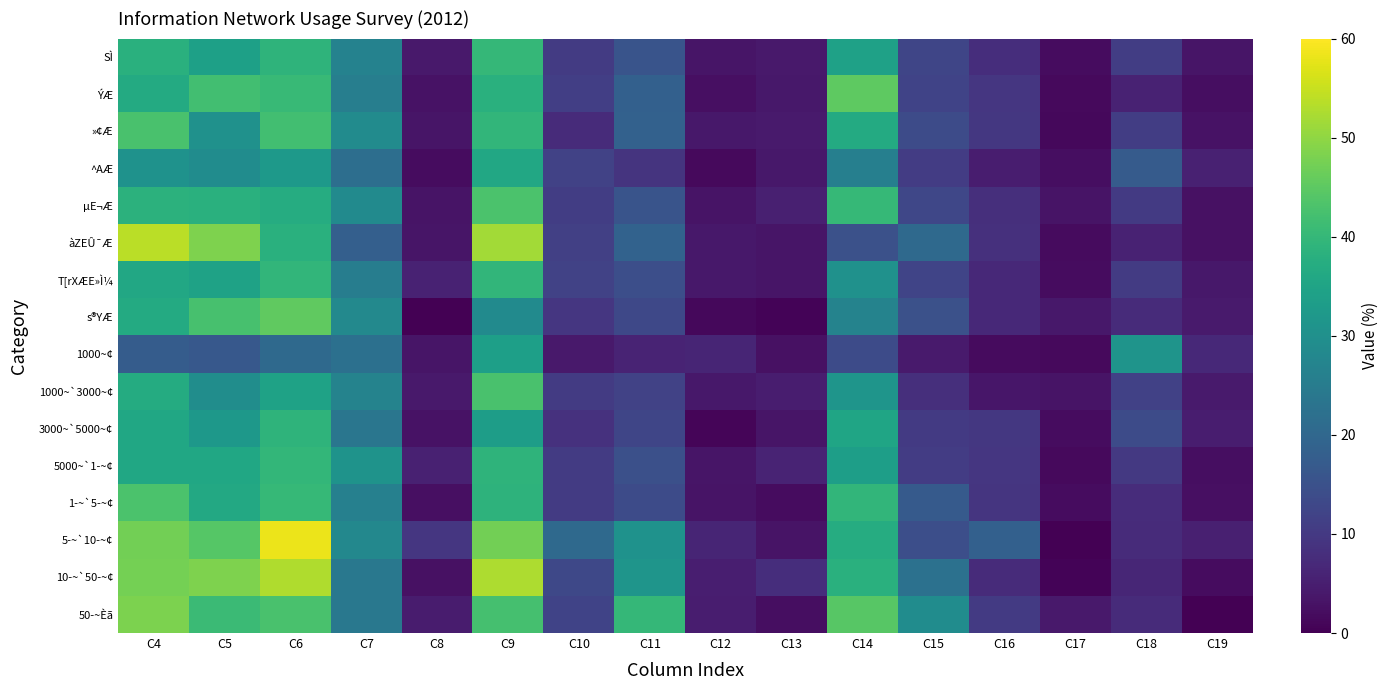

What is the spread (max minus min) of values at C11?

34.0